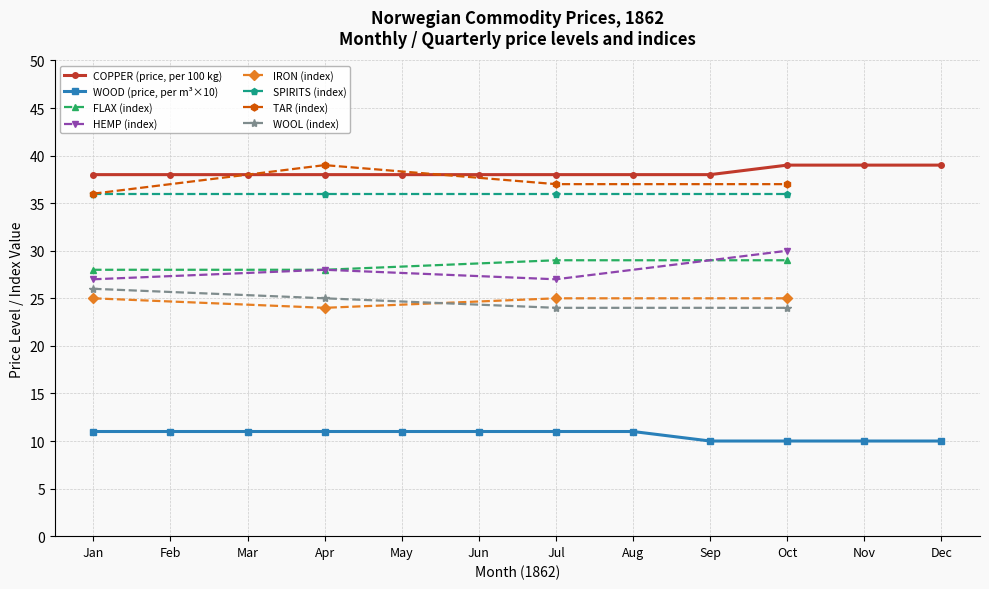

Which category has the highest value in the WOOL (index) series?

Jan